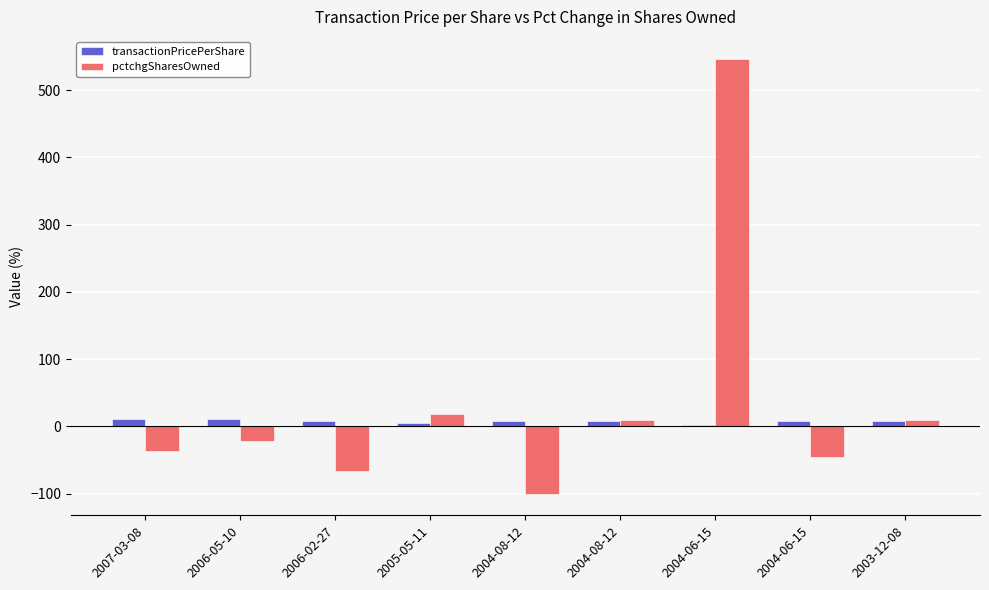

Count the number of categories in the chart.

9